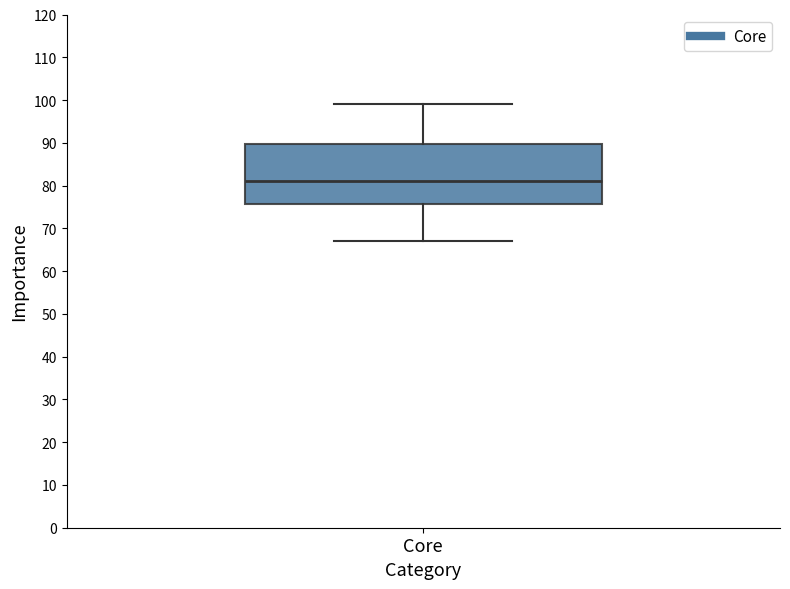

Where does the upper whisker of the box for Core end on the y-axis? The values are not printed on the chart, so give them approximately, as read against the axis.

99